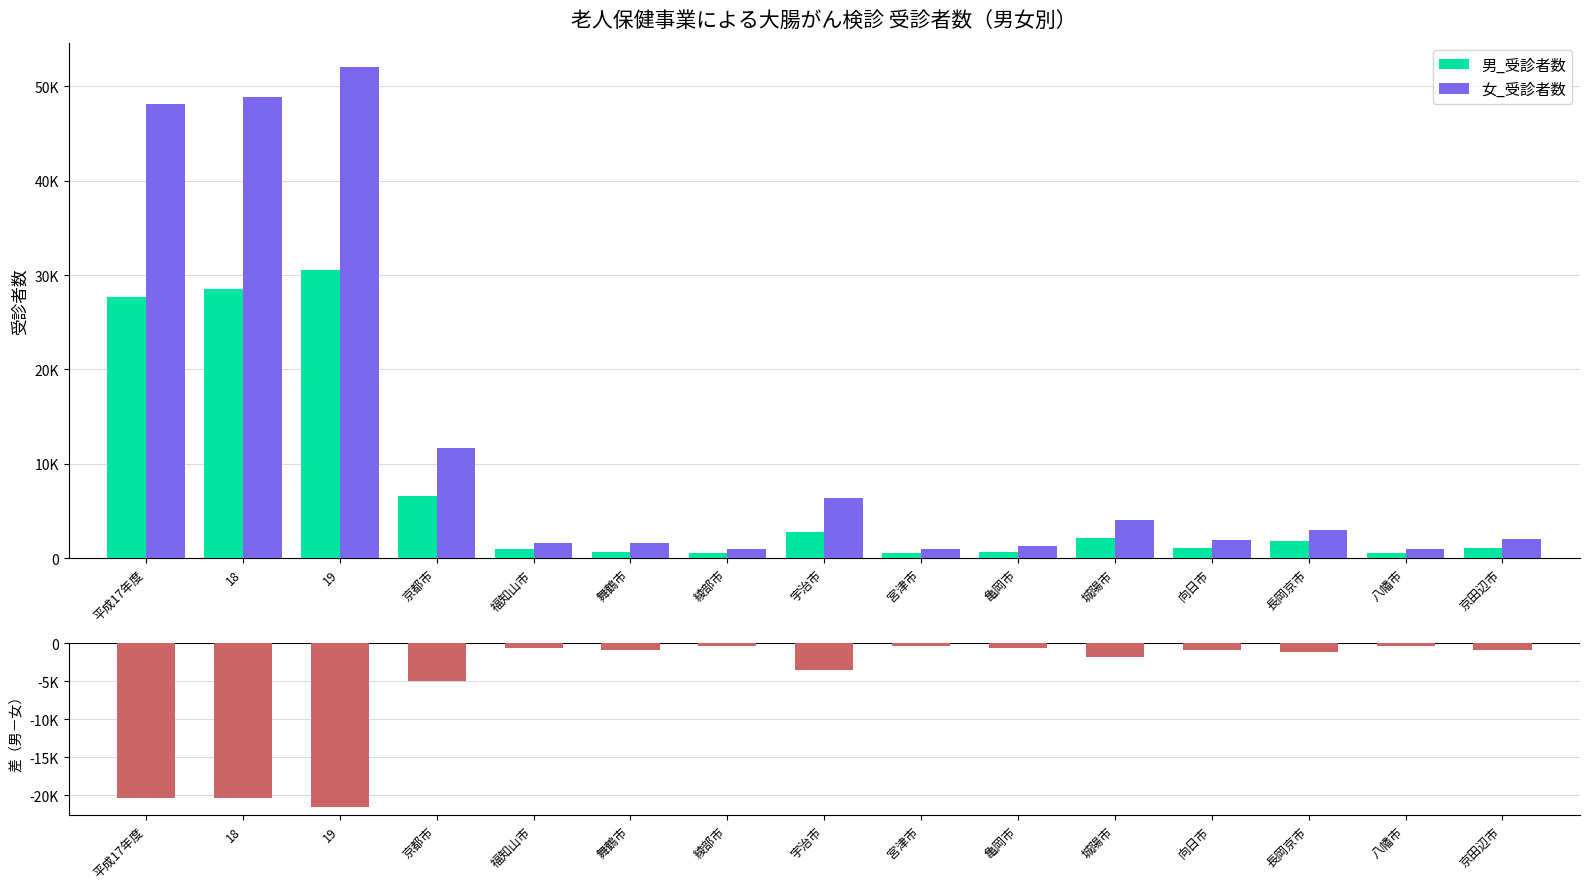

Reading left to right, transcribe all the data shown in this chart.

男_受診者数: 27686	28572	30481	6632	973	708	617	2793	610	708	2137	1103	1844	587	1150
女_受診者数: 48107	48894	51998	11642	1604	1627	977	6397	974	1344	4037	1966	3013	953	2022
差（男－女）: -20421	-20322	-21517	-5010	-631	-919	-360	-3604	-364	-636	-1900	-863	-1169	-366	-872